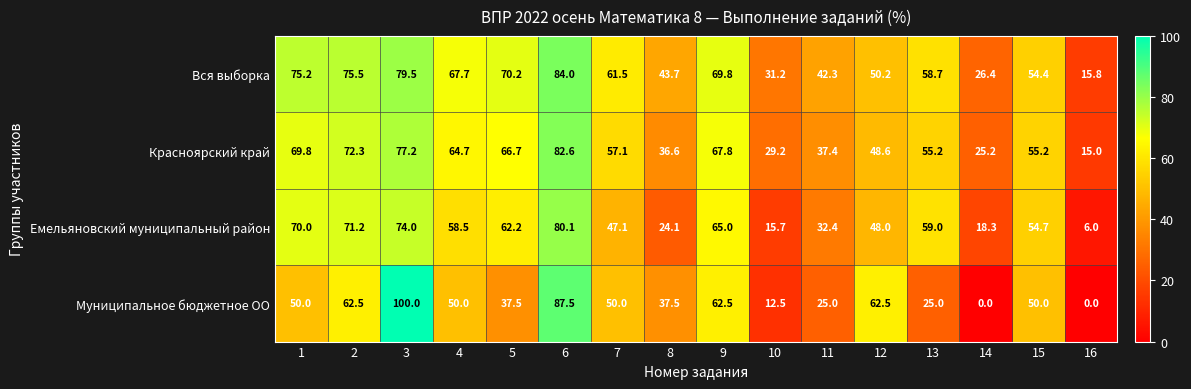

The Емельяновский муниципальный район series shows 70.0 at 1. True or false?

True